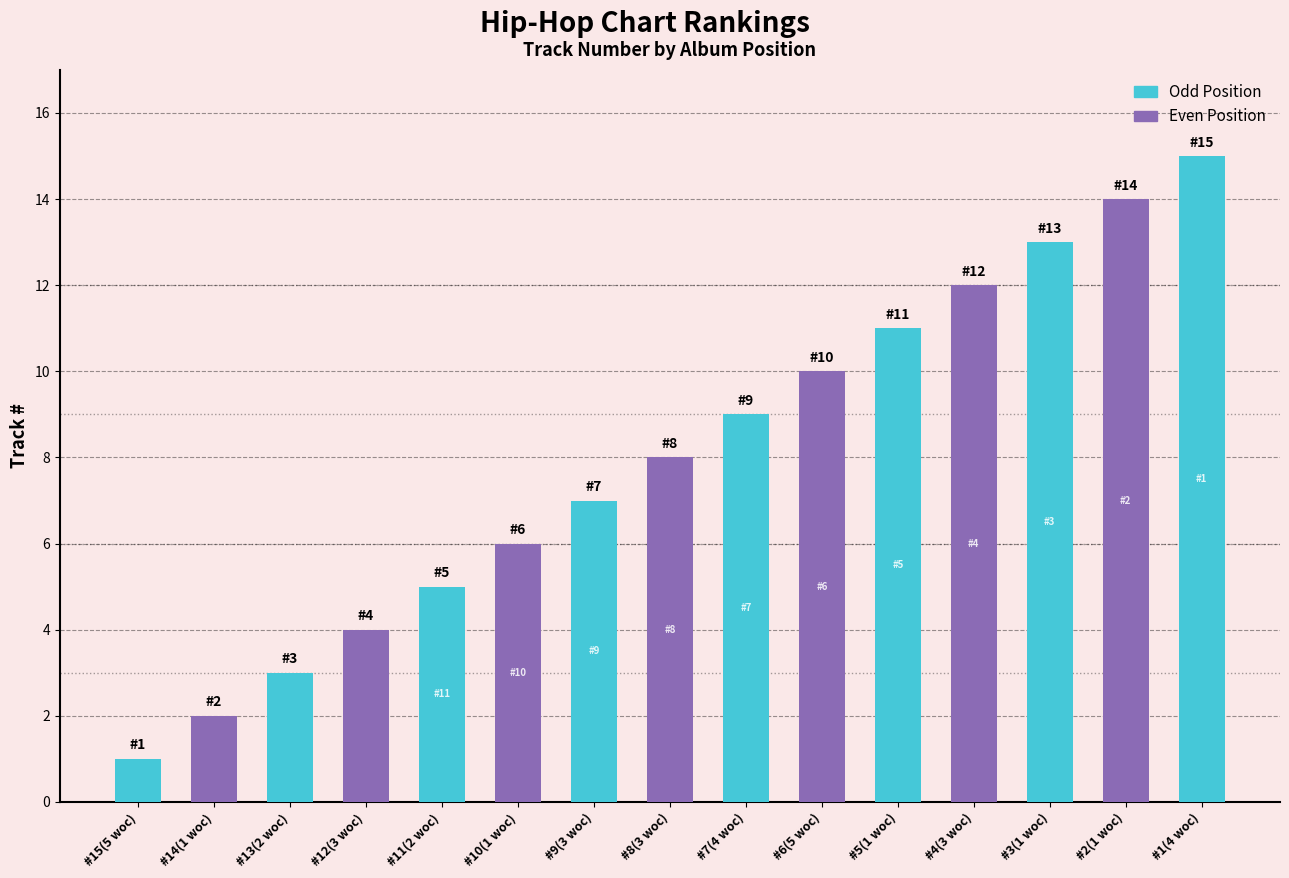

The value at #4(3 woc) is 19. True or false?

False